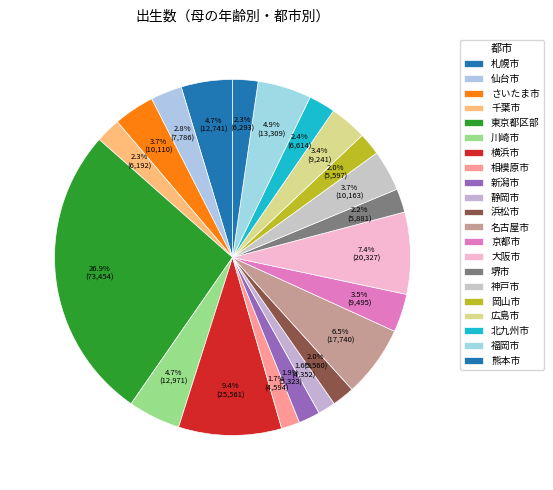

Which slice is the largest?

東京都区部